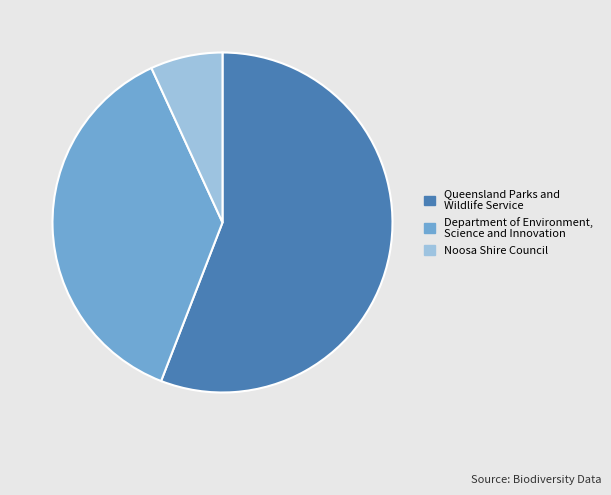

Is there any slice that represents more than half of the pie?

Yes